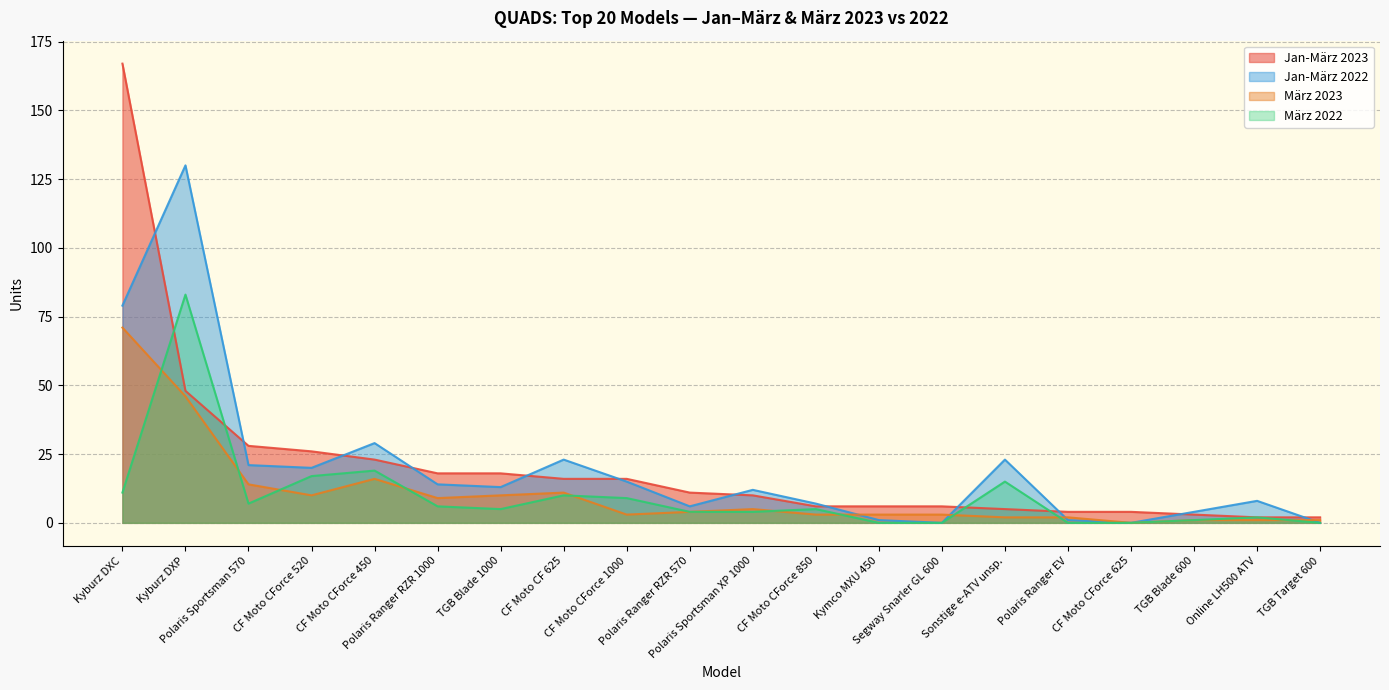

What is the value of the Jan-März 2022 point at the 19th from the left?

8